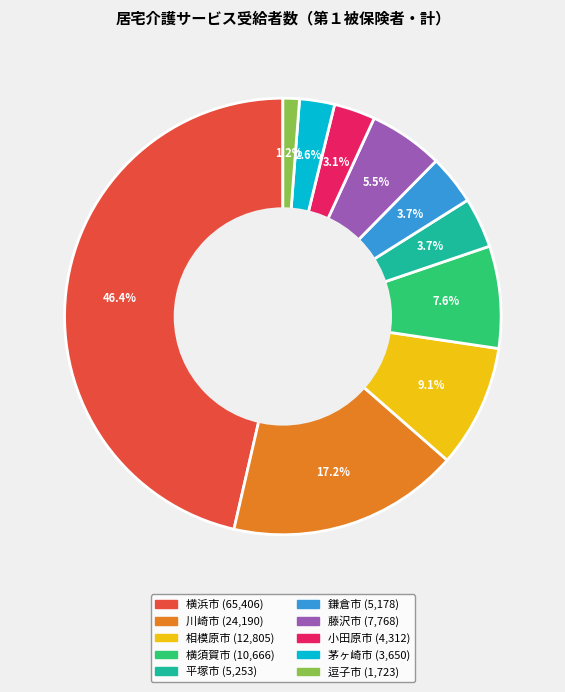

What percentage is the 相模原市 slice, to the nearest percent?

9%